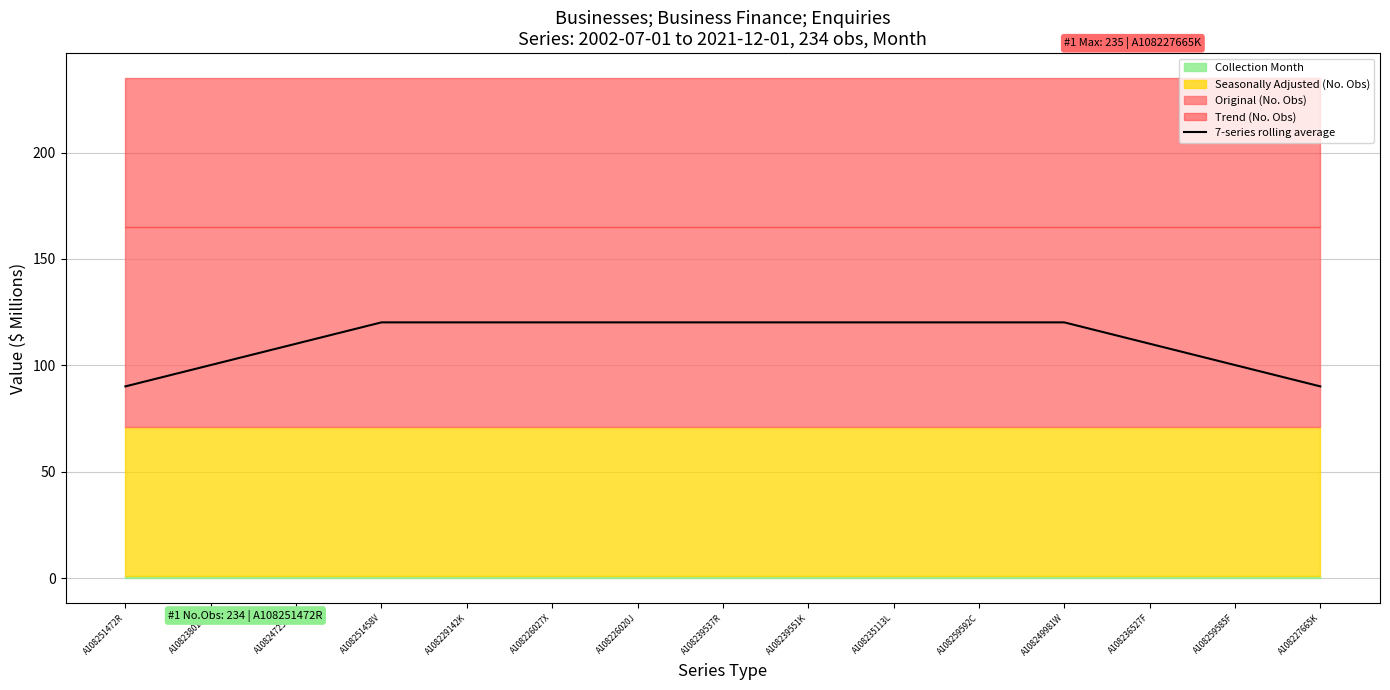

List the labels in order of value, smallest first.

A108251472R, A108227665K, A108238018V, A108259585F, A108247251J, A108236527F, A108251458V, A108229142K, A108226027X, A108226020J, A108239537R, A108239551K, A108235113L, A108259592C, A108249981W